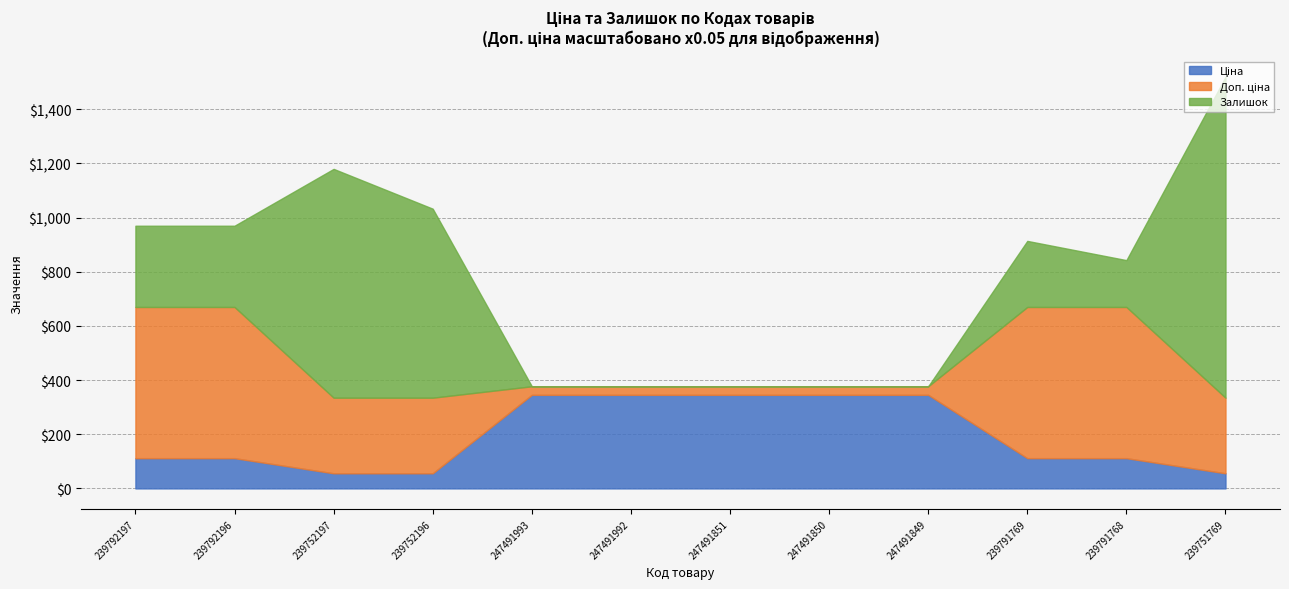

Count the Доп. ціна values in the range 634 to 11169.

12